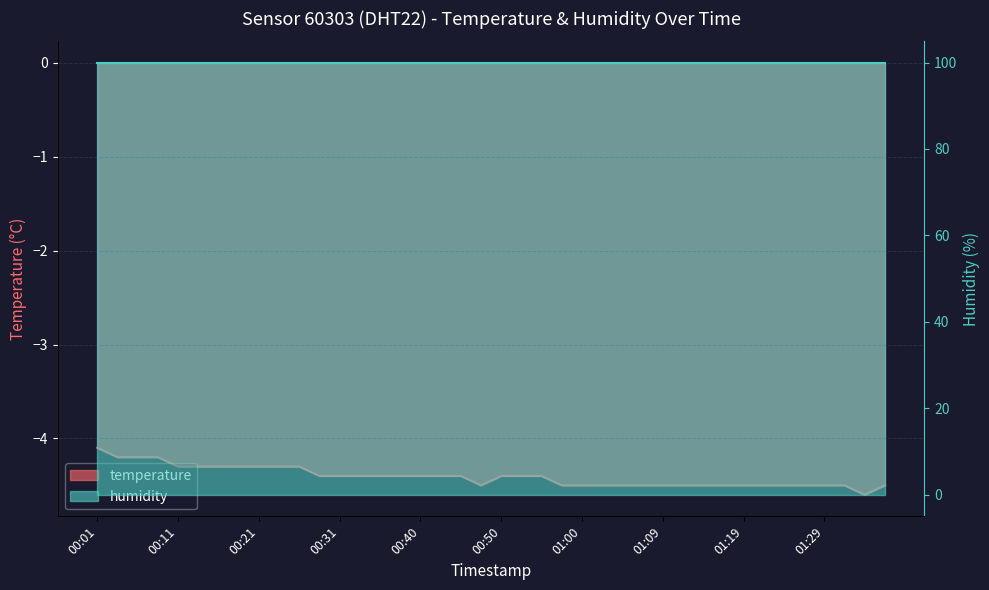

Rank the categories by value from highest to lowest.

00:01, 00:04, 00:06, 00:09, 00:11, 00:14, 00:16, 00:18, 00:21, 00:23, 00:26, 00:28, 00:31, 00:33, 00:35, 00:38, 00:40, 00:43, 00:45, 00:50, 00:52, 00:55, 00:48, 00:57, 01:00, 01:02, 01:05, 01:07, 01:09, 01:12, 01:14, 01:17, 01:19, 01:22, 01:24, 01:27, 01:29, 01:31, 01:36, 01:34